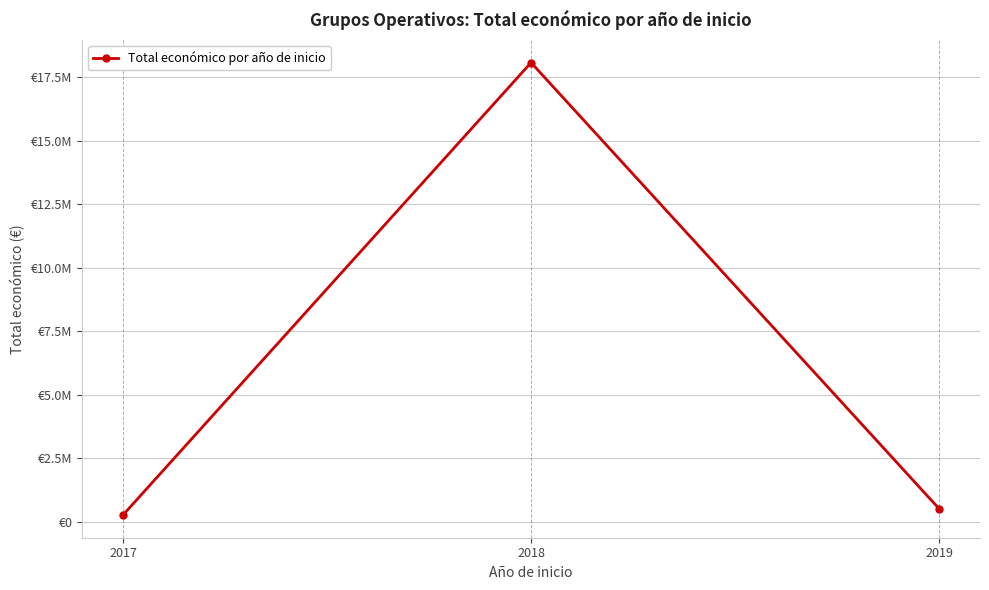

Is this an area chart (filled region under the line)?

No